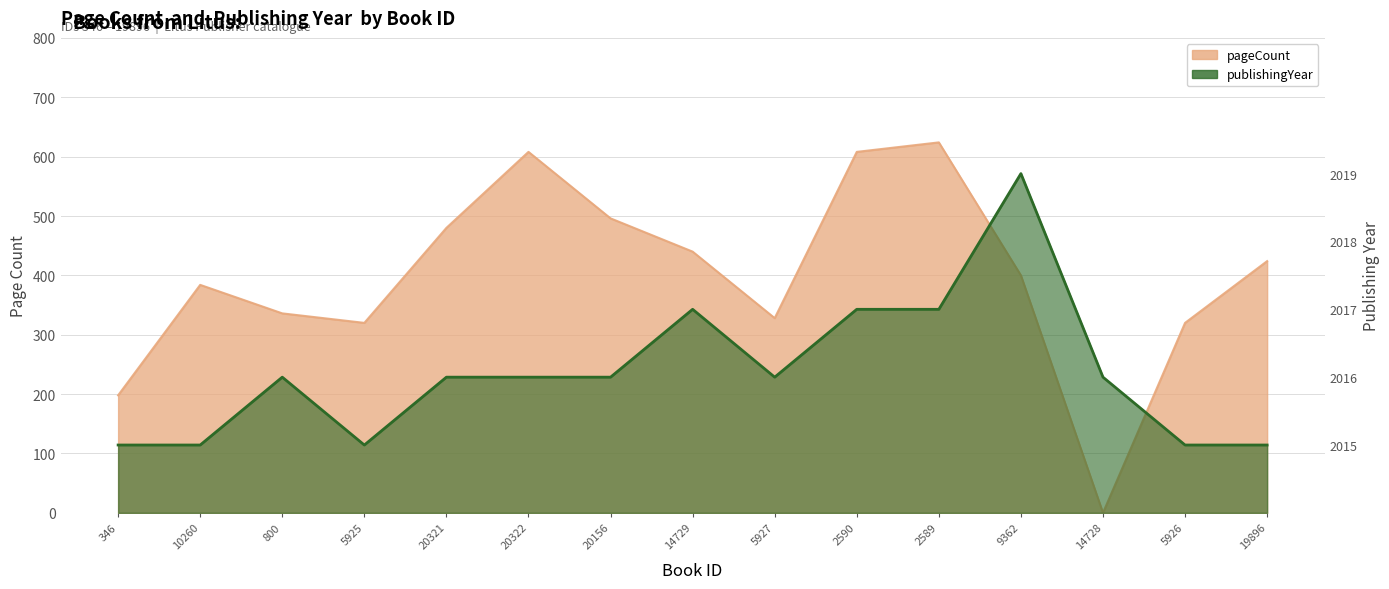

Where is pageCount nearest to the value 312?

5925